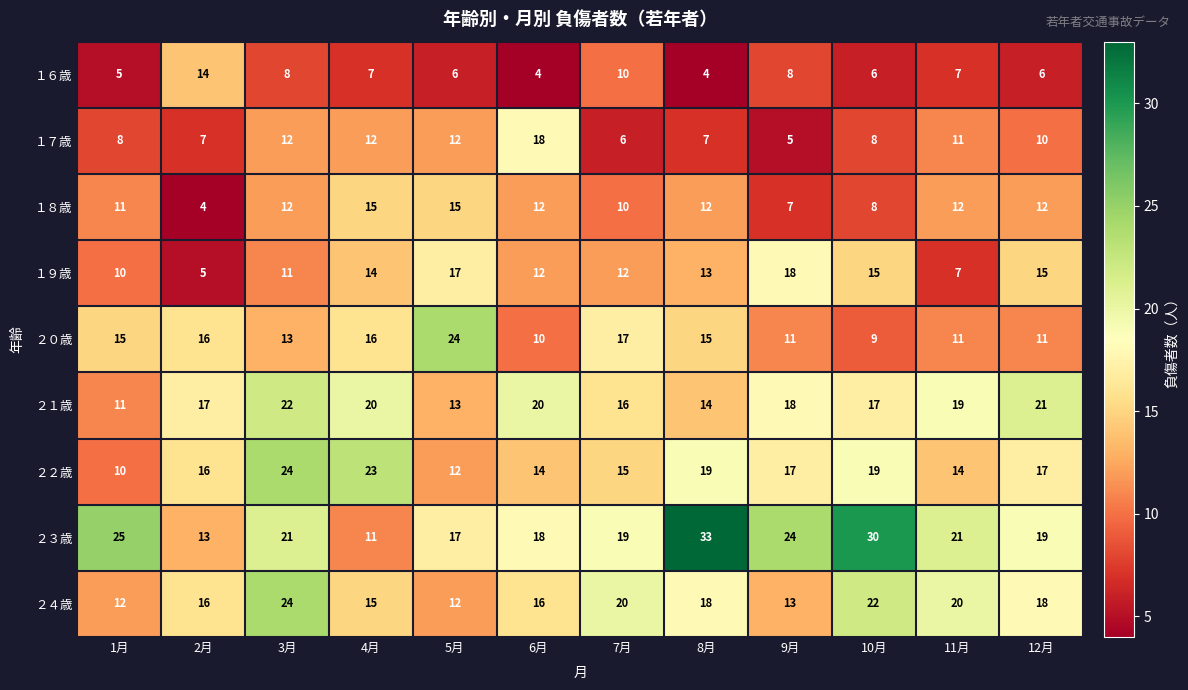

The １６歳 series shows 2 at 6月. True or false?

False